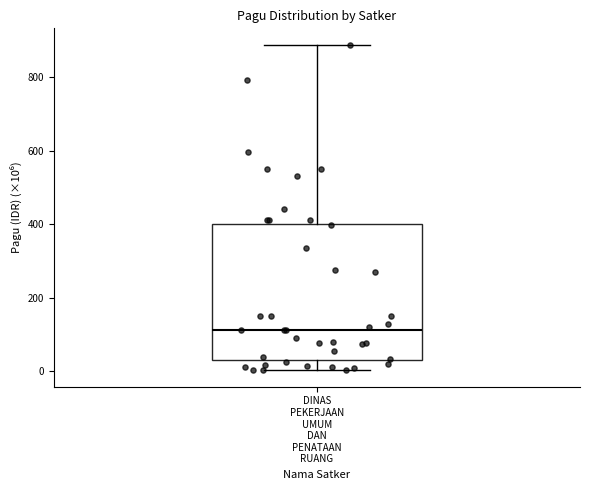

Where is the lower edge of the box for DINAS PEKERJAAN UMUM DAN PENATAAN RUANG on the y-axis? The values are not printed on the chart, so give them approximately, as read against the axis.

40